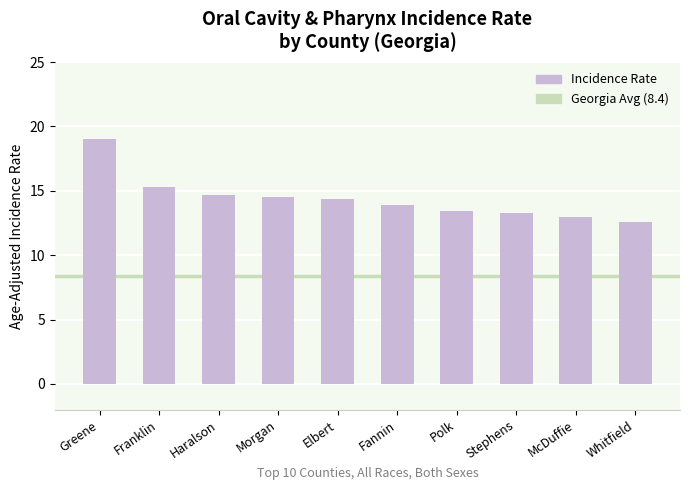

Is it true that the value at McDuffie is 13.0?

True